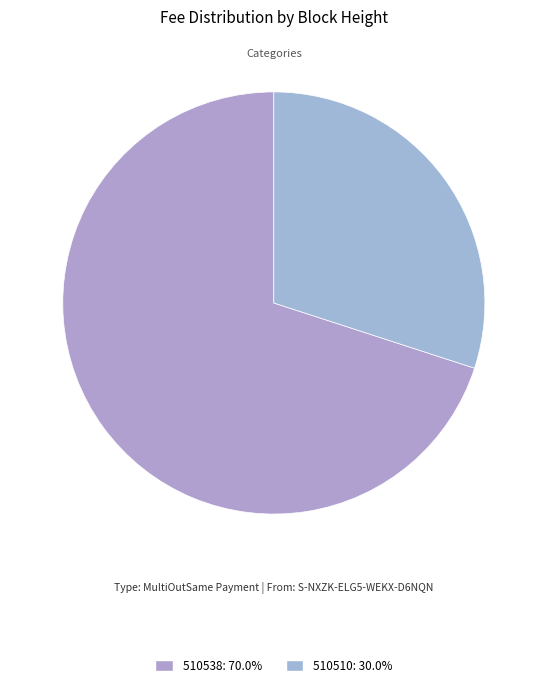

Is there a majority slice in this chart?

Yes